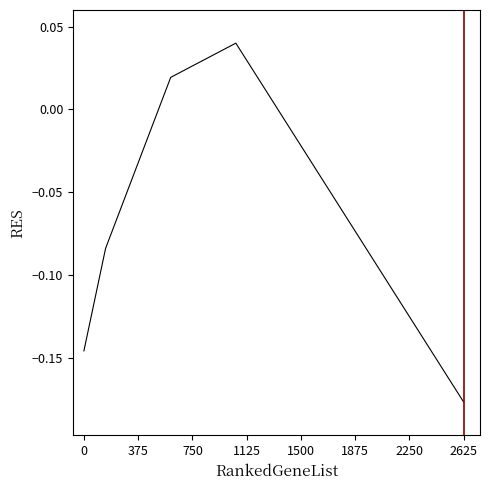

How many values are above zero?

11